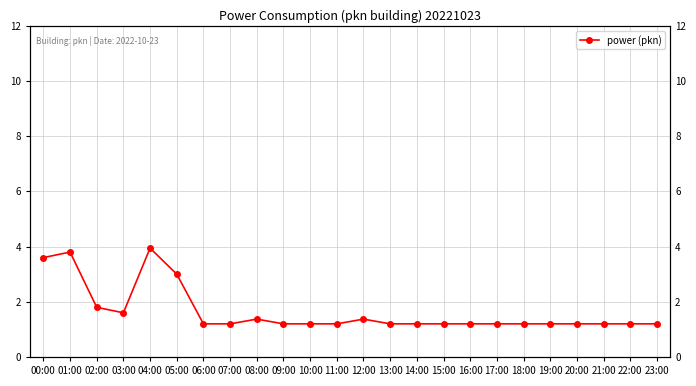

How many points are higher than both their immediate neighbors (excluding endpoints)?

4